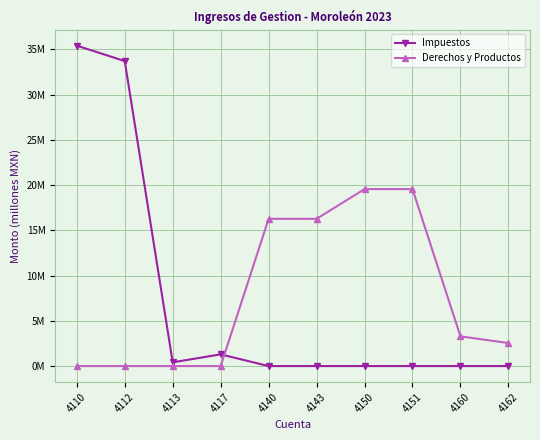

Between 4160 and 4113, which is larger?

4113